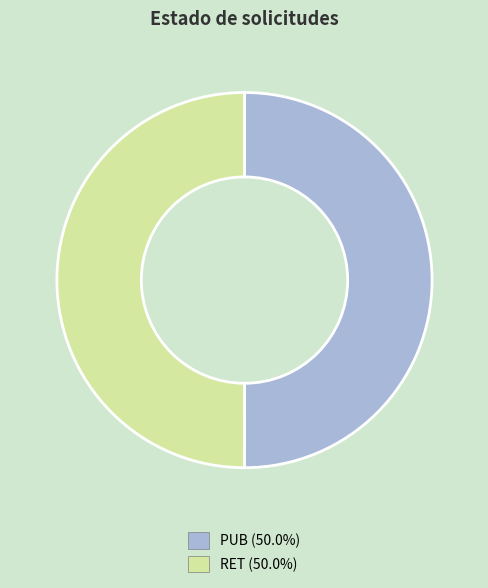

What is the ratio of the value at PUB to the value at RET?

1.0